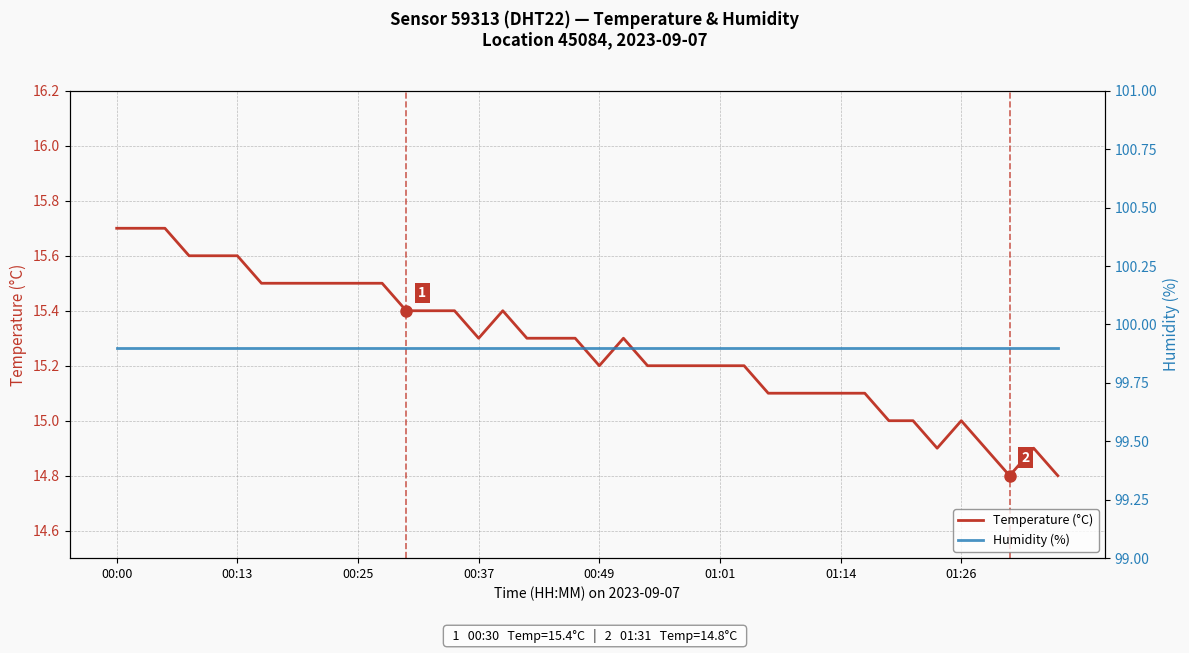

Is it true that Temperature (°C) equals 6.4 at 28?

False